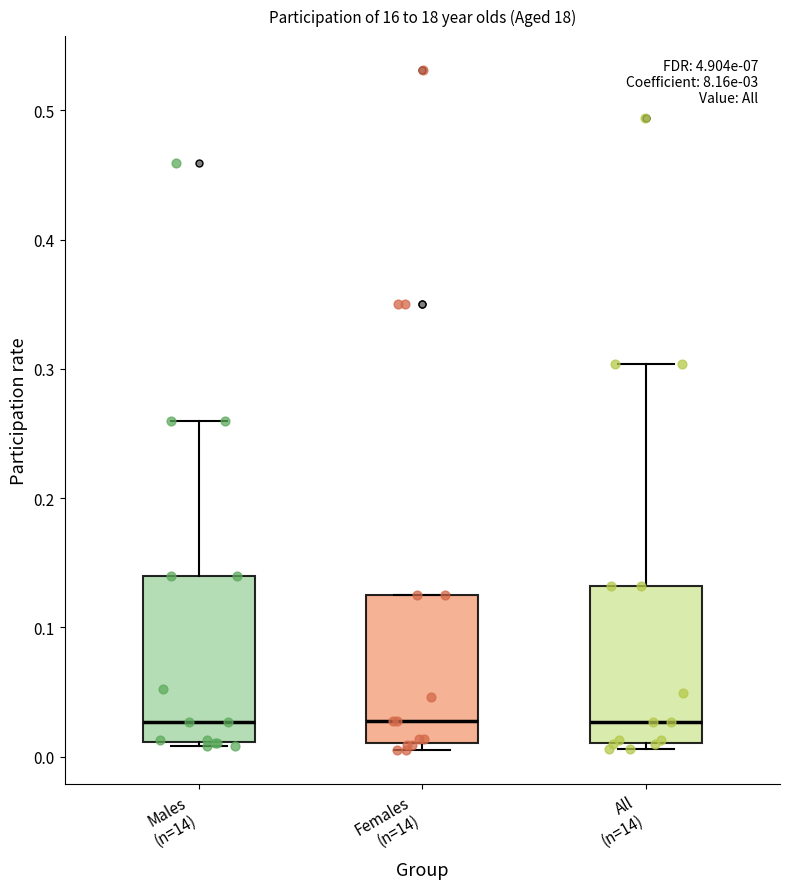

Reading left to right, transcribe this box plot: for each box, give where its median line is, the range the box spans, and where its two whiskers end, as read against the y-axis. The values are not printed on the chart, so give them approximately, as read against the axis.

Males (n=14): median 0.03, box 0.01 to 0.14, whiskers 0.01 (just below the box's lower edge) to 0.26
Females (n=14): median 0.03, box 0.01 to 0.13, whiskers 0.01 (just below the box's lower edge) to 0.13
All (n=14): median 0.03, box 0.01 to 0.13, whiskers 0.01 (just below the box's lower edge) to 0.30